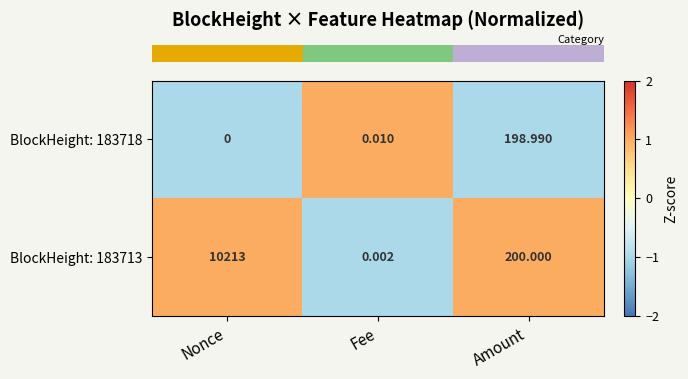

At which label is BlockHeight: 183713 closest to 5106?

Amount